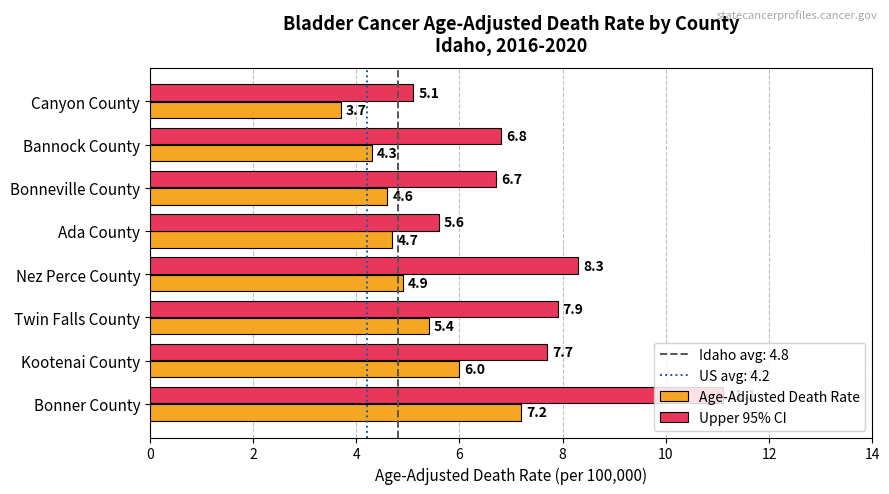

List the labels in order of Upper 95% CI value, smallest first.

Canyon County, Ada County, Bonneville County, Bannock County, Kootenai County, Twin Falls County, Nez Perce County, Bonner County